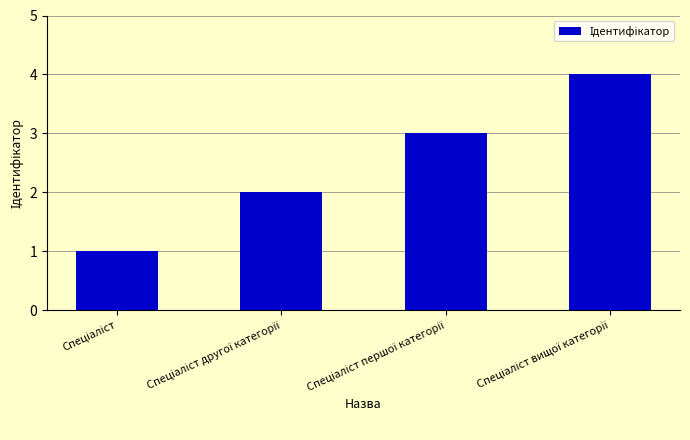

What is the greatest value displayed?

4